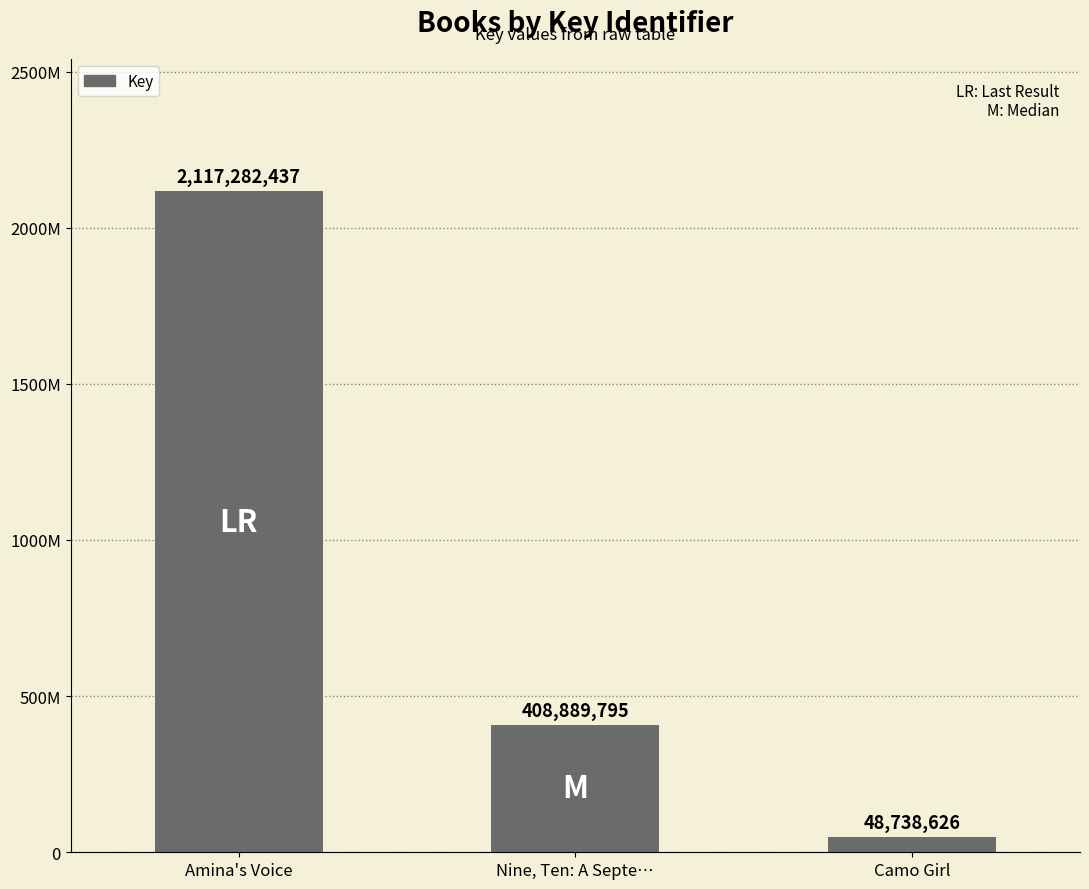

Are the bars horizontal?

No